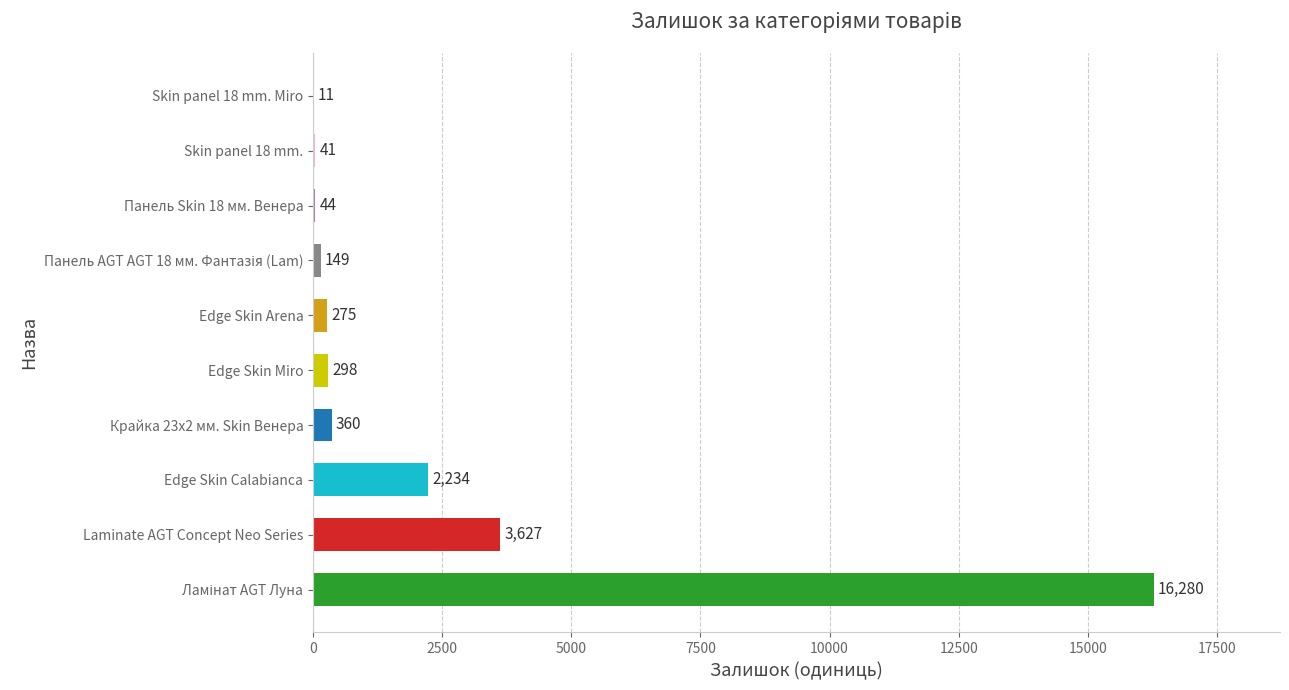

What is the sum of the values at Skin panel 18 mm. and Laminate AGT Concept Neo Series?

3668